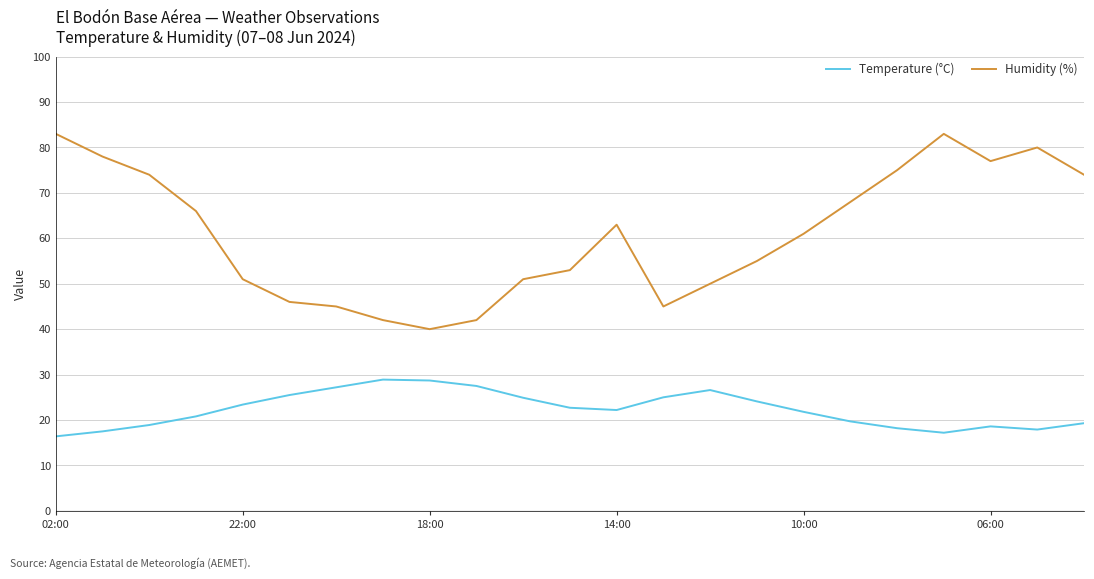

List the series in order of their peak value, lowest first.

Temperature (°C), Humidity (%)